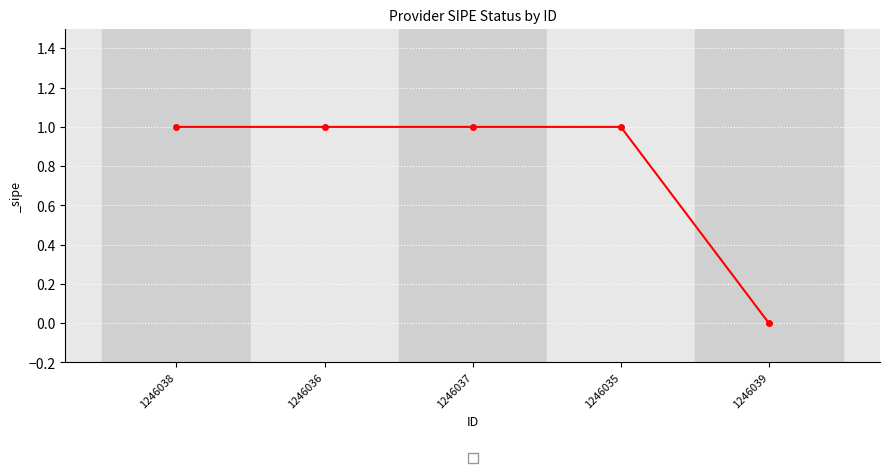

What value does the data have at 1246037?

1